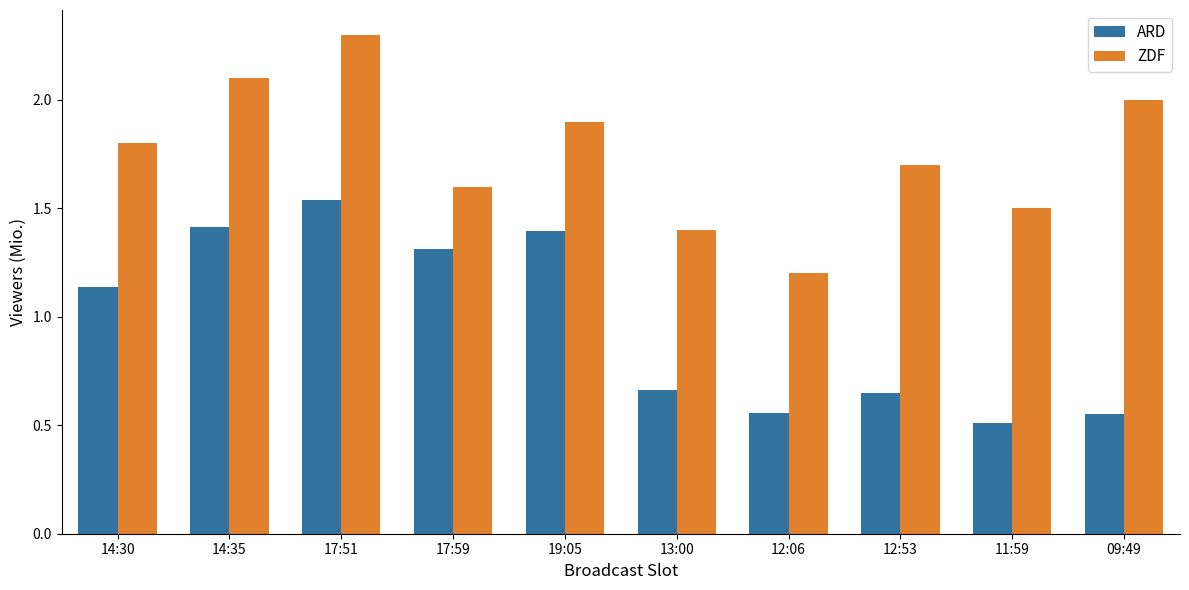

What is the sum of all ZDF values?

17.5